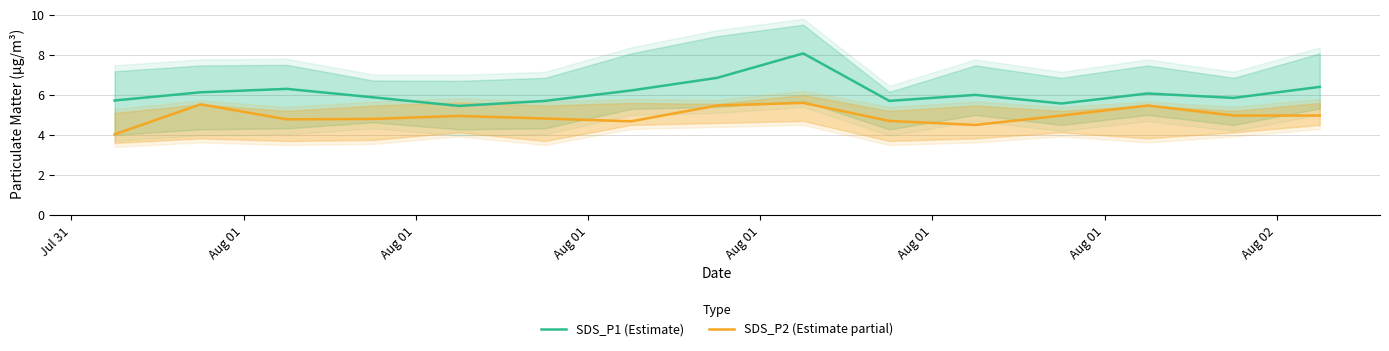

What are all the series names shown in the legend?

SDS_P1 (Estimate), SDS_P2 (Estimate partial)